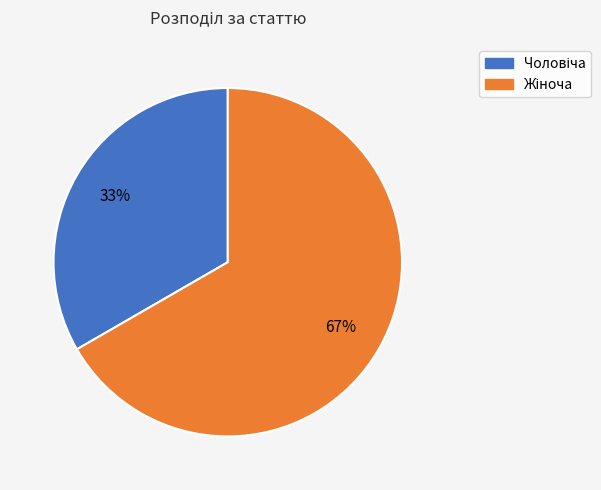

Is there a majority slice in this chart?

Yes